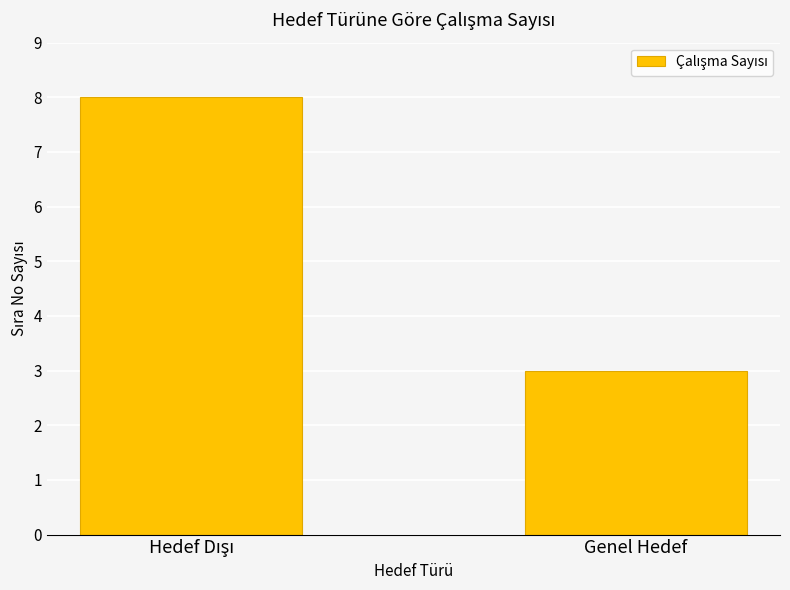

Reading right to left, what are all the values shown in this chart?

3	8